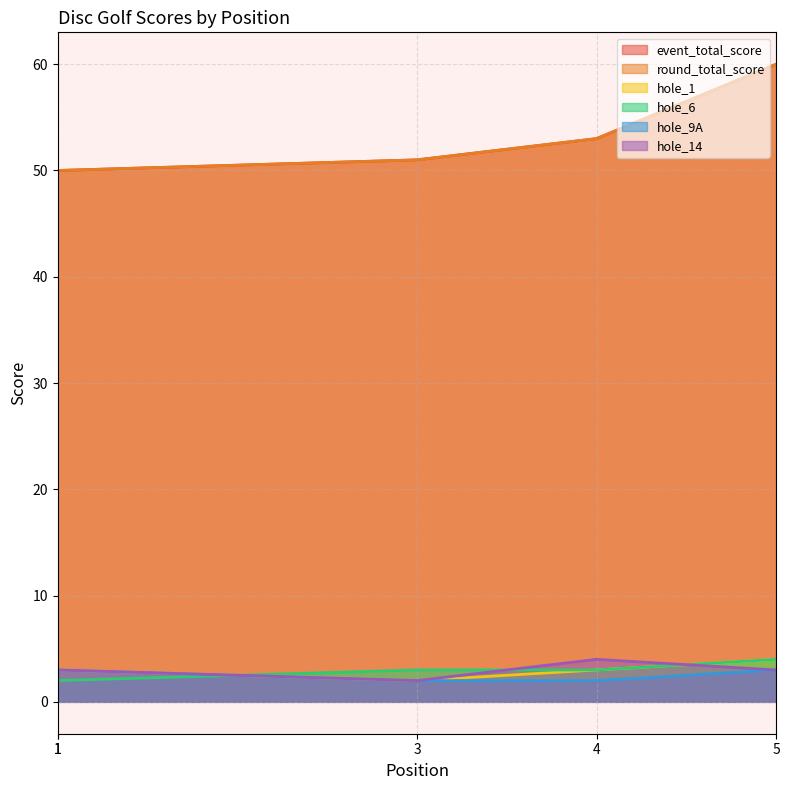

Which category has the lowest value in the round_total_score series?

1